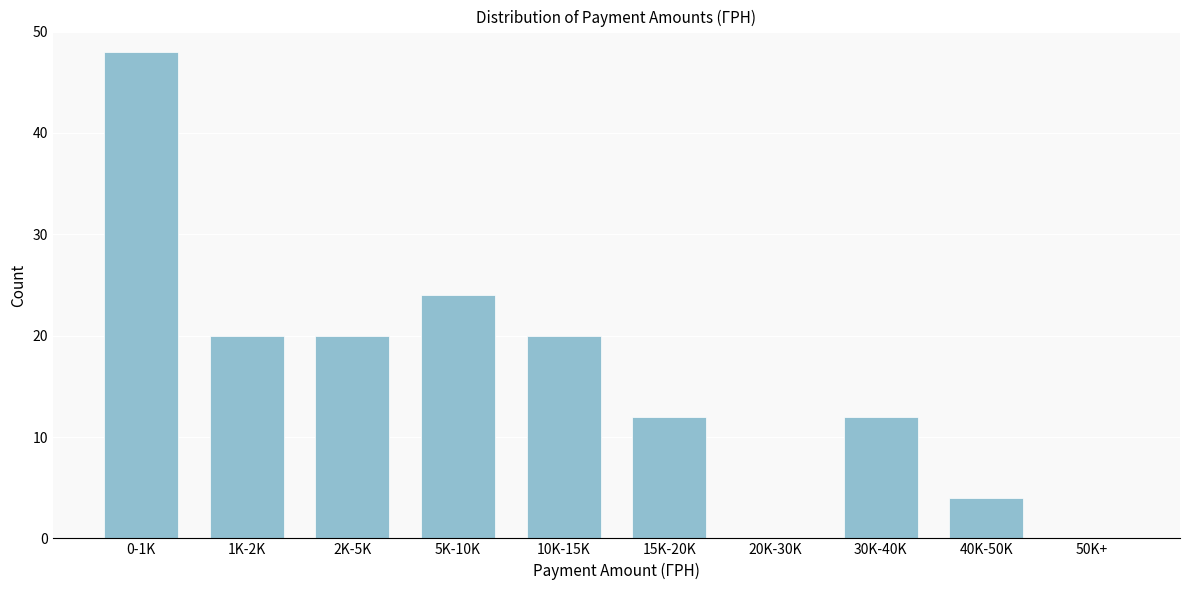

Reading left to right, what are all the values shown in this chart?

0-1K=48	1K-2K=20	2K-5K=20	5K-10K=24	10K-15K=20	15K-20K=12	20K-30K=0	30K-40K=12	40K-50K=4	50K+=0